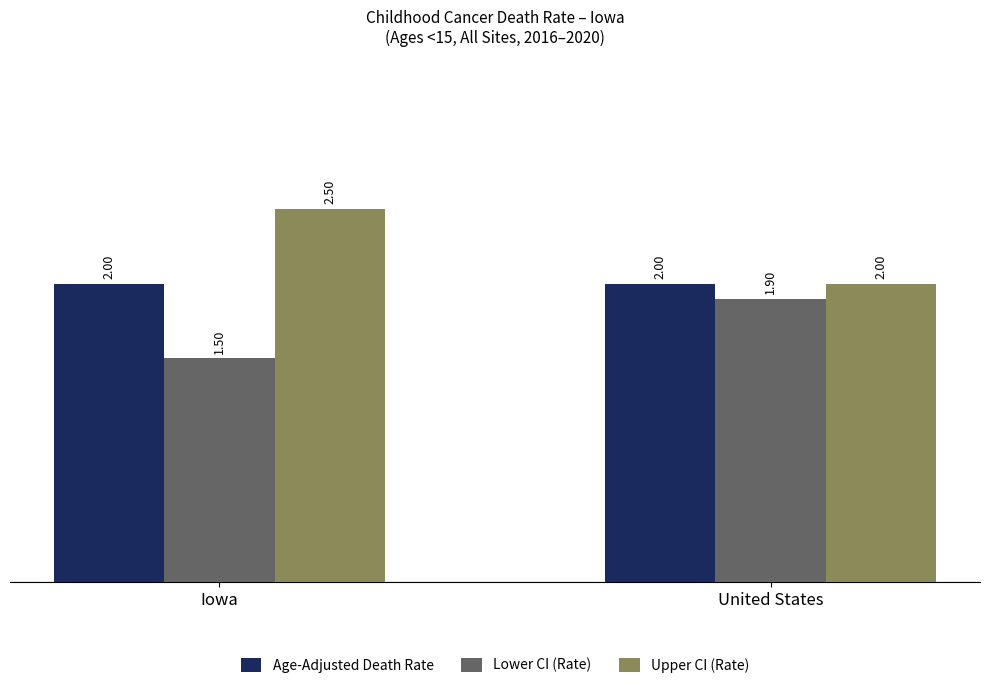

How many series are shown in this chart?

3